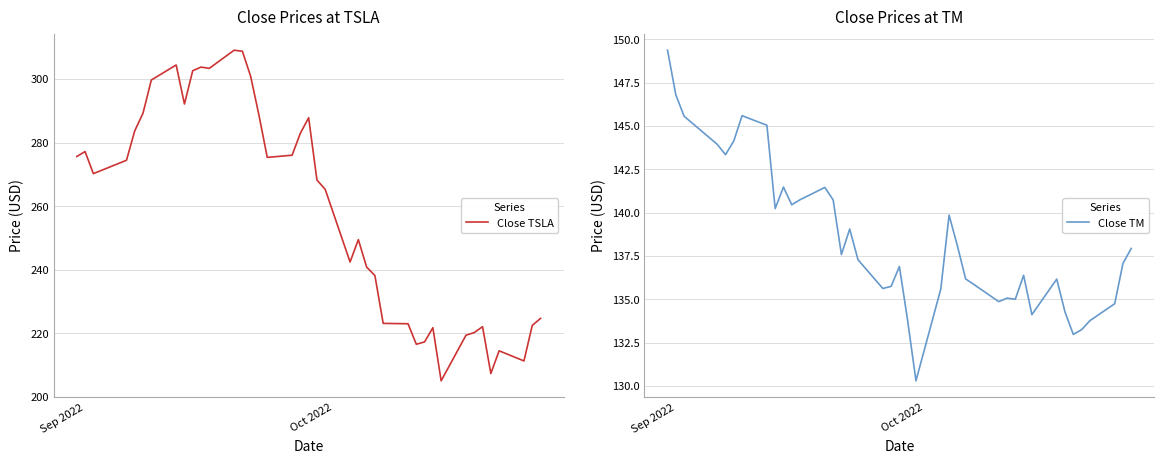

What is the value of the Close TSLA point at the 11th from the left?

303.8